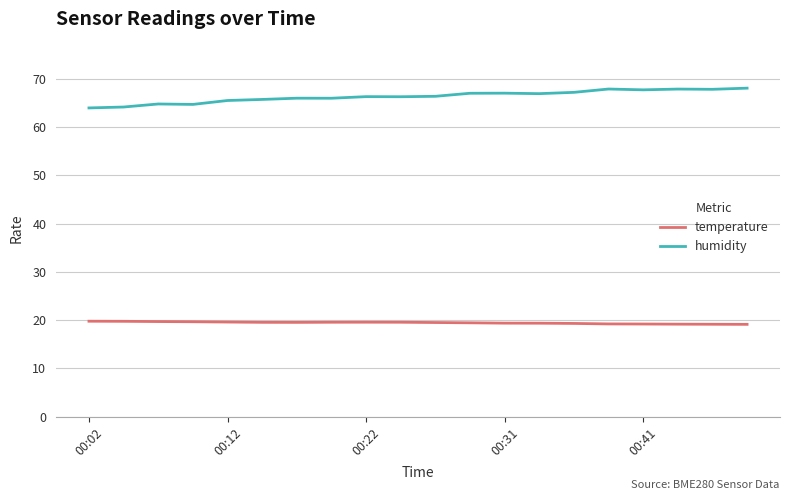

How many lines are shown in the chart?

2